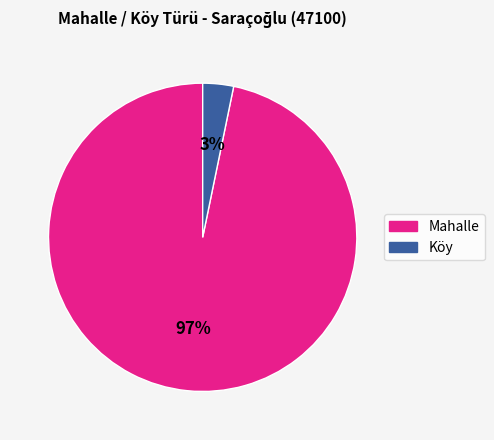

How many segments does this pie chart have?

2